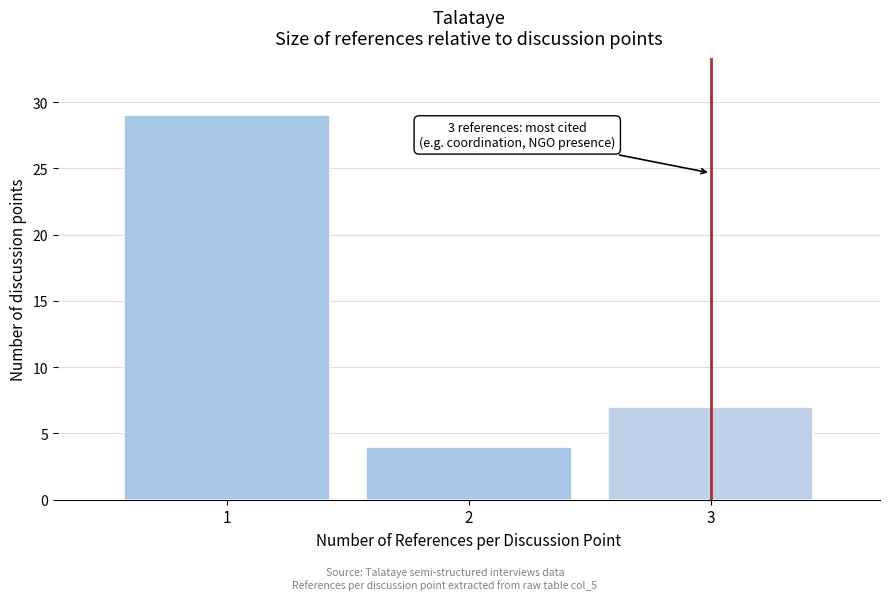

Reading right to left, what are all the values shown in this chart?

7	4	29